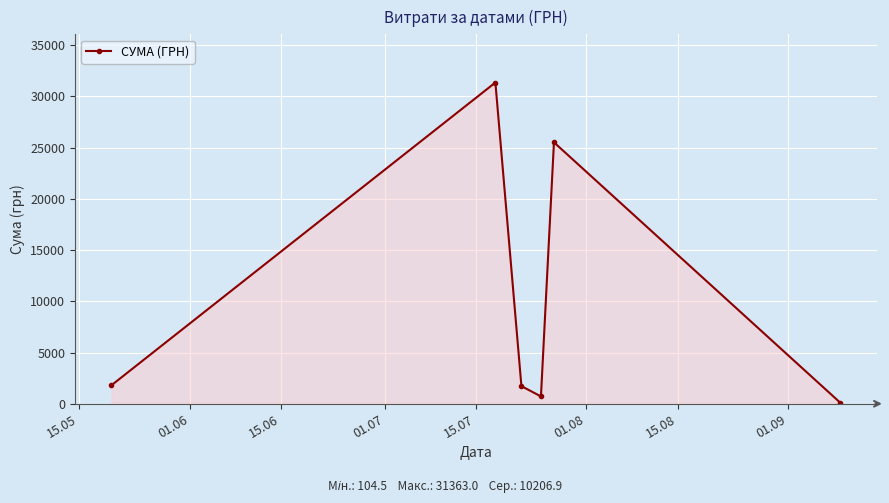

What is the value of the 6th point from the left?

104.5